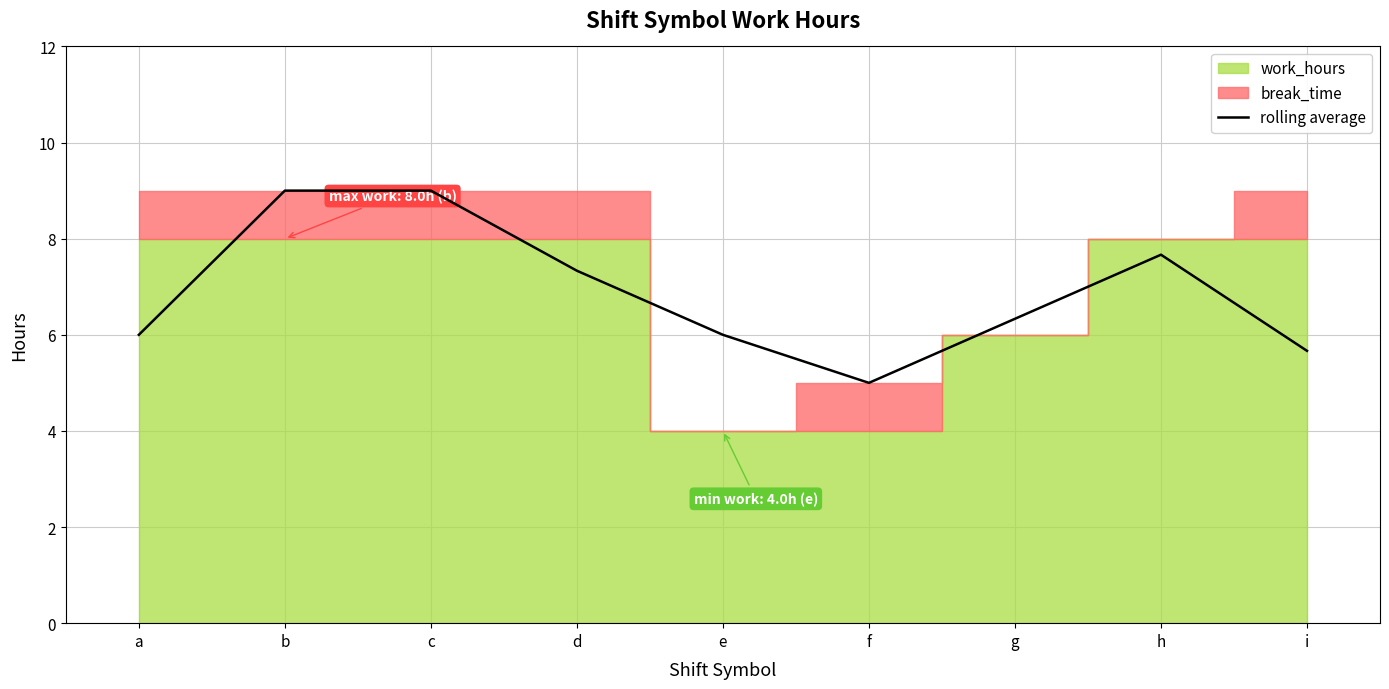

True or false: there are more than 1 points higher than both neighbors.

True